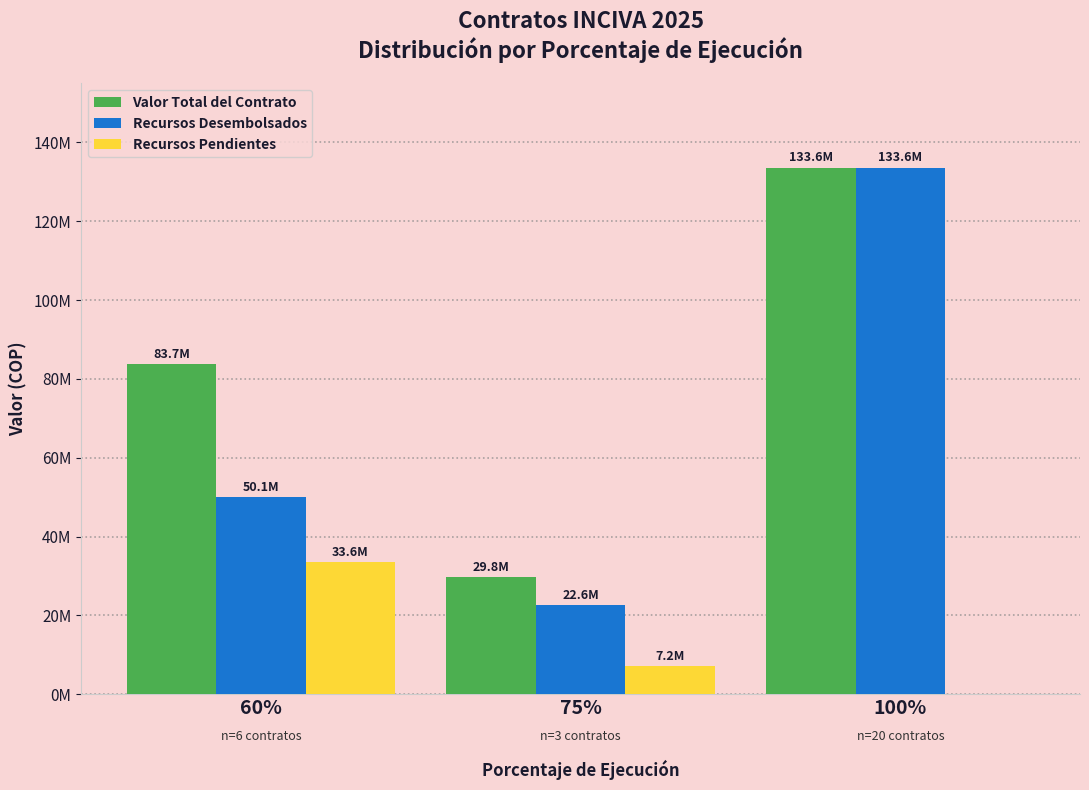

What position from the right is 75%?

2